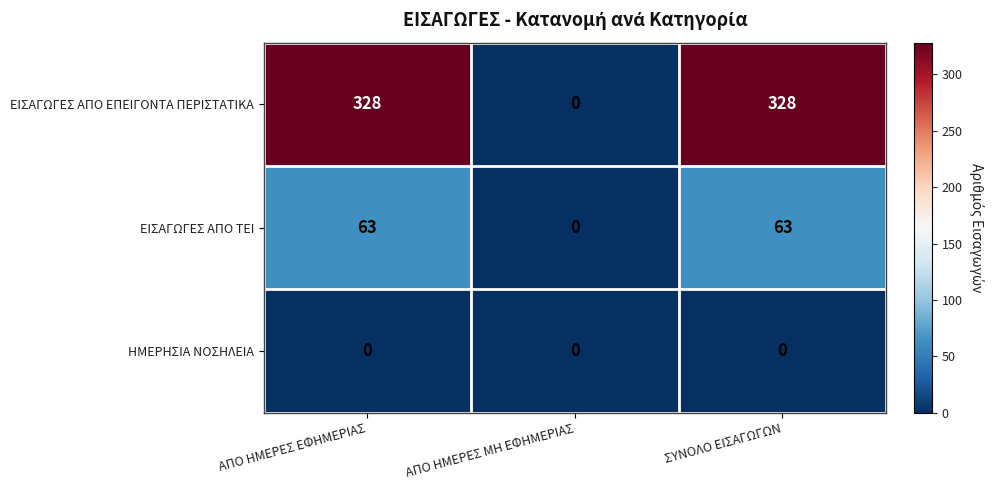

Reading left to right, list all the values displayed in this chart.

ΕΙΣΑΓΩΓΕΣ ΑΠΟ ΕΠΕΙΓΟΝΤΑ ΠΕΡΙΣΤΑΤΙΚΑ: ΑΠΟ ΗΜΕΡΕΣ ΕΦΗΜΕΡΙΑΣ=328	ΑΠΟ ΗΜΕΡΕΣ ΜΗ ΕΦΗΜΕΡΙΑΣ=0	ΣΥΝΟΛΟ ΕΙΣΑΓΩΓΩΝ=328
ΕΙΣΑΓΩΓΕΣ ΑΠΟ ΤΕΙ: ΑΠΟ ΗΜΕΡΕΣ ΕΦΗΜΕΡΙΑΣ=63	ΑΠΟ ΗΜΕΡΕΣ ΜΗ ΕΦΗΜΕΡΙΑΣ=0	ΣΥΝΟΛΟ ΕΙΣΑΓΩΓΩΝ=63
ΗΜΕΡΗΣΙΑ ΝΟΣΗΛΕΙΑ: ΑΠΟ ΗΜΕΡΕΣ ΕΦΗΜΕΡΙΑΣ=0	ΑΠΟ ΗΜΕΡΕΣ ΜΗ ΕΦΗΜΕΡΙΑΣ=0	ΣΥΝΟΛΟ ΕΙΣΑΓΩΓΩΝ=0